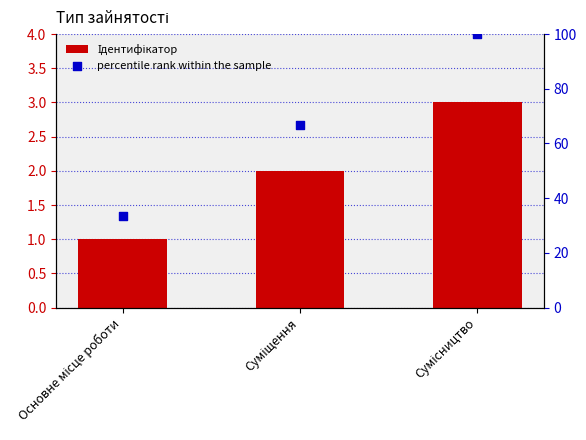

At how many categories does at least one series exceed 20?

3